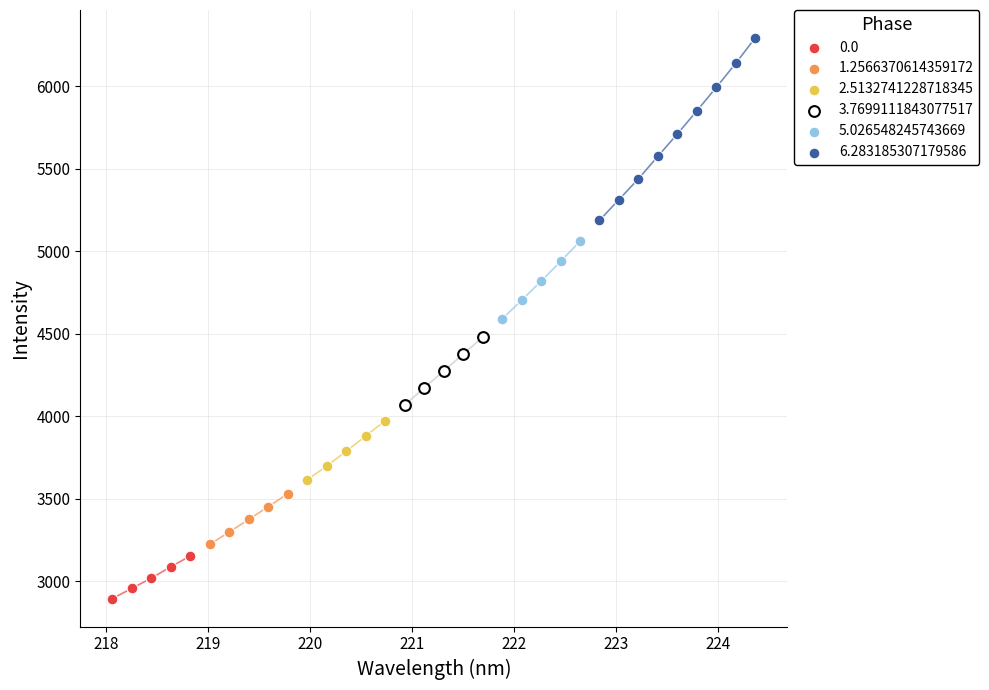

Which series contains the highest Y value?

6.283185307179586